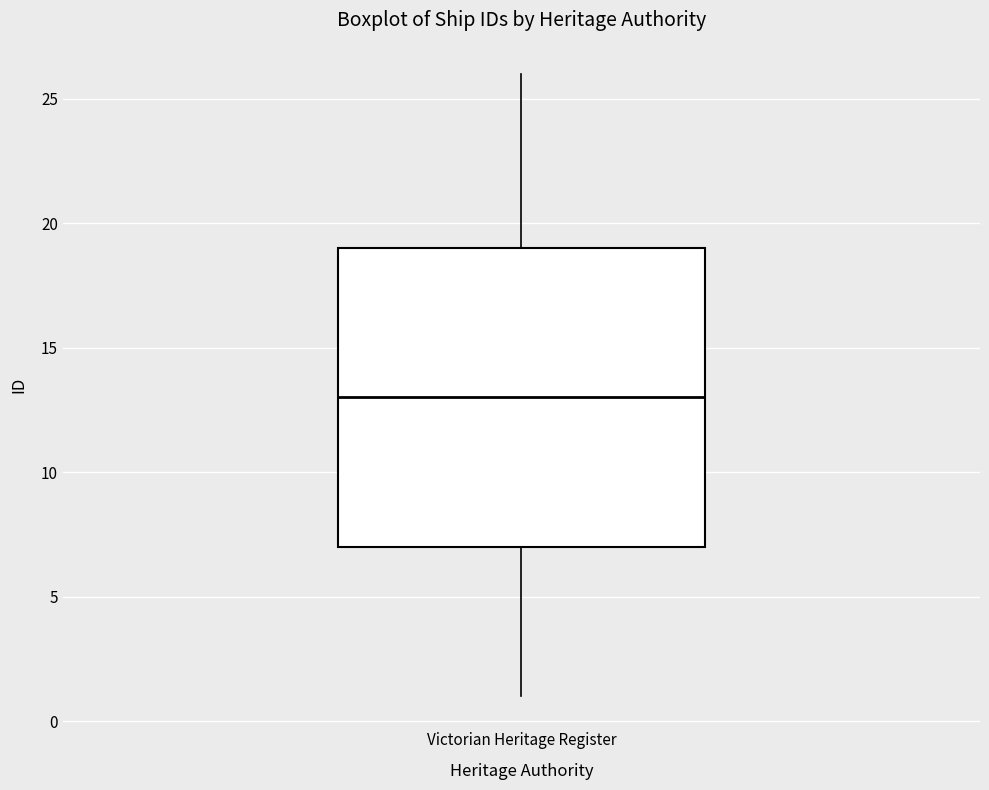

Transcribe this box plot: give where the median line is, the range the box spans, and where the two whiskers end, as read against the y-axis. The values are not printed on the chart, so give them approximately, as read against the axis.

median 13, box 7 to 19, whiskers 1 to 26